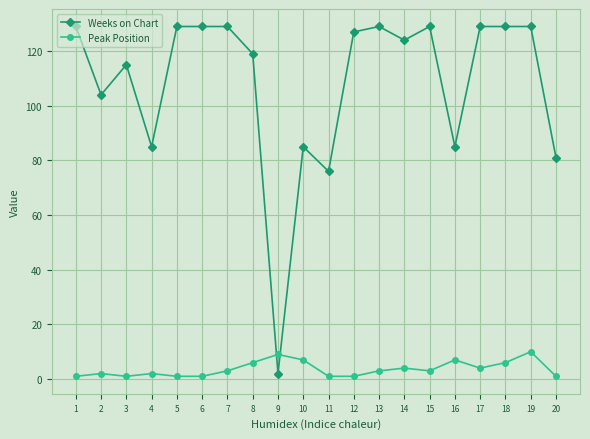

What is the difference between the maximum and minimum values in the Weeks on Chart series?

127